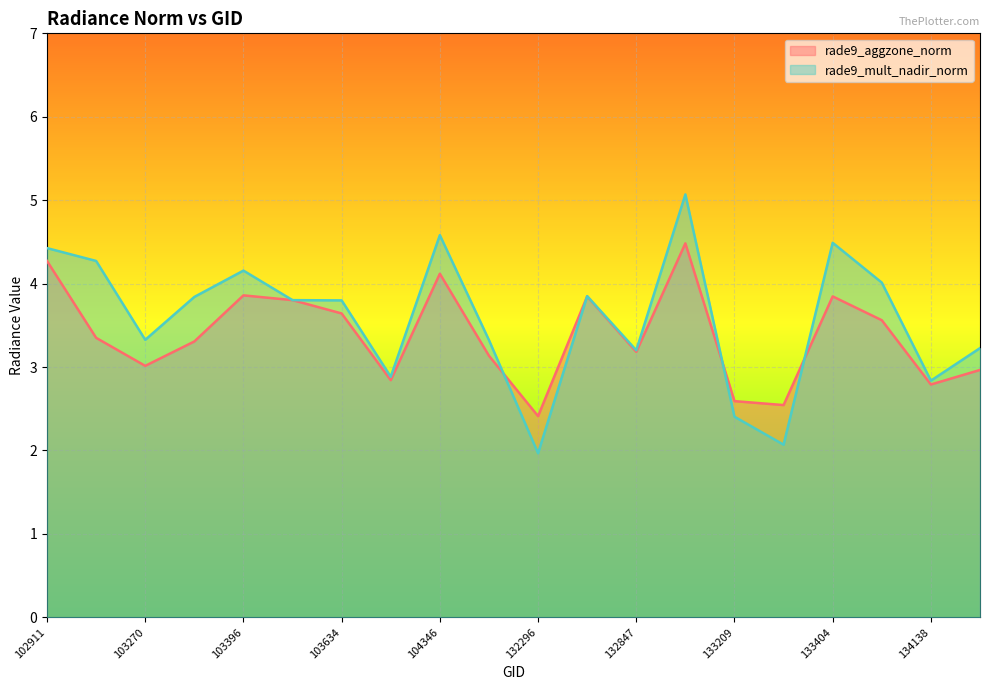

What is the spread (max minus min) of values at 134308?

0.3